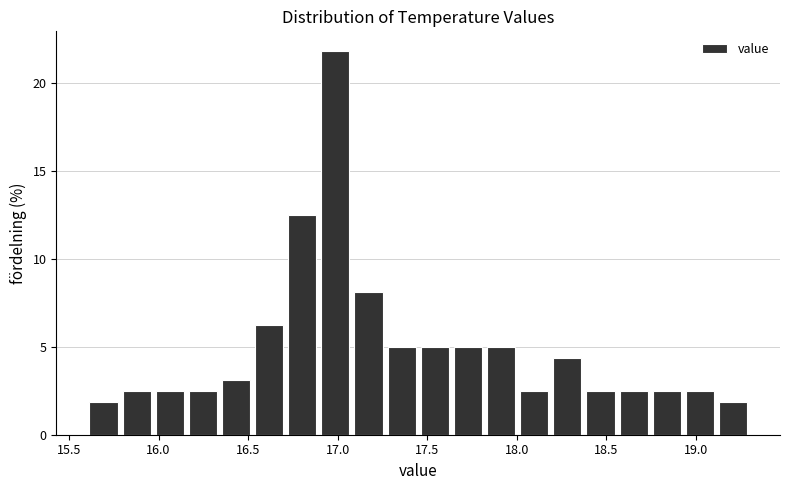

Read against the x-axis, roughly where is the centre of the tallest bar?

17.00